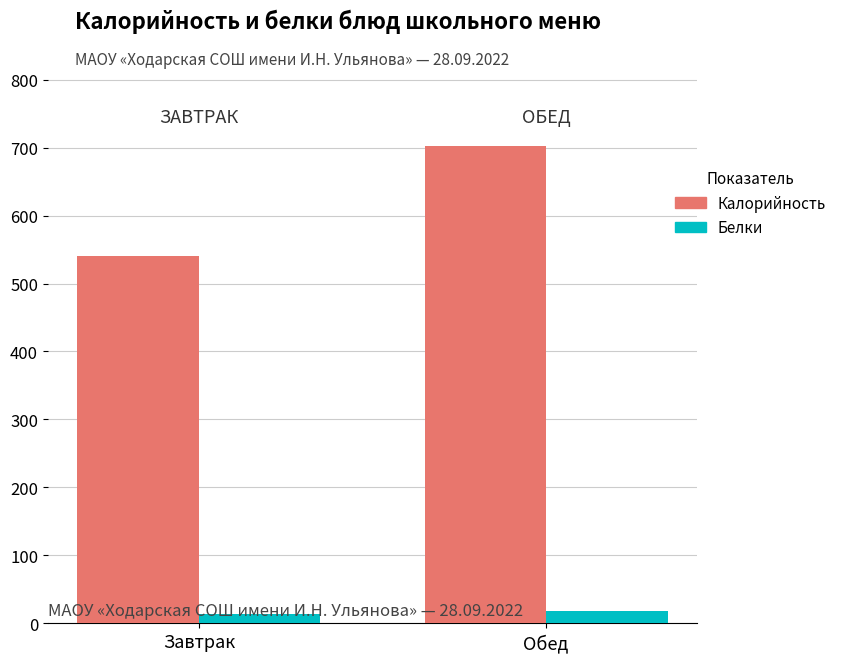

What is the difference between the maximum and minimum values in the Калорийность series?

162.7